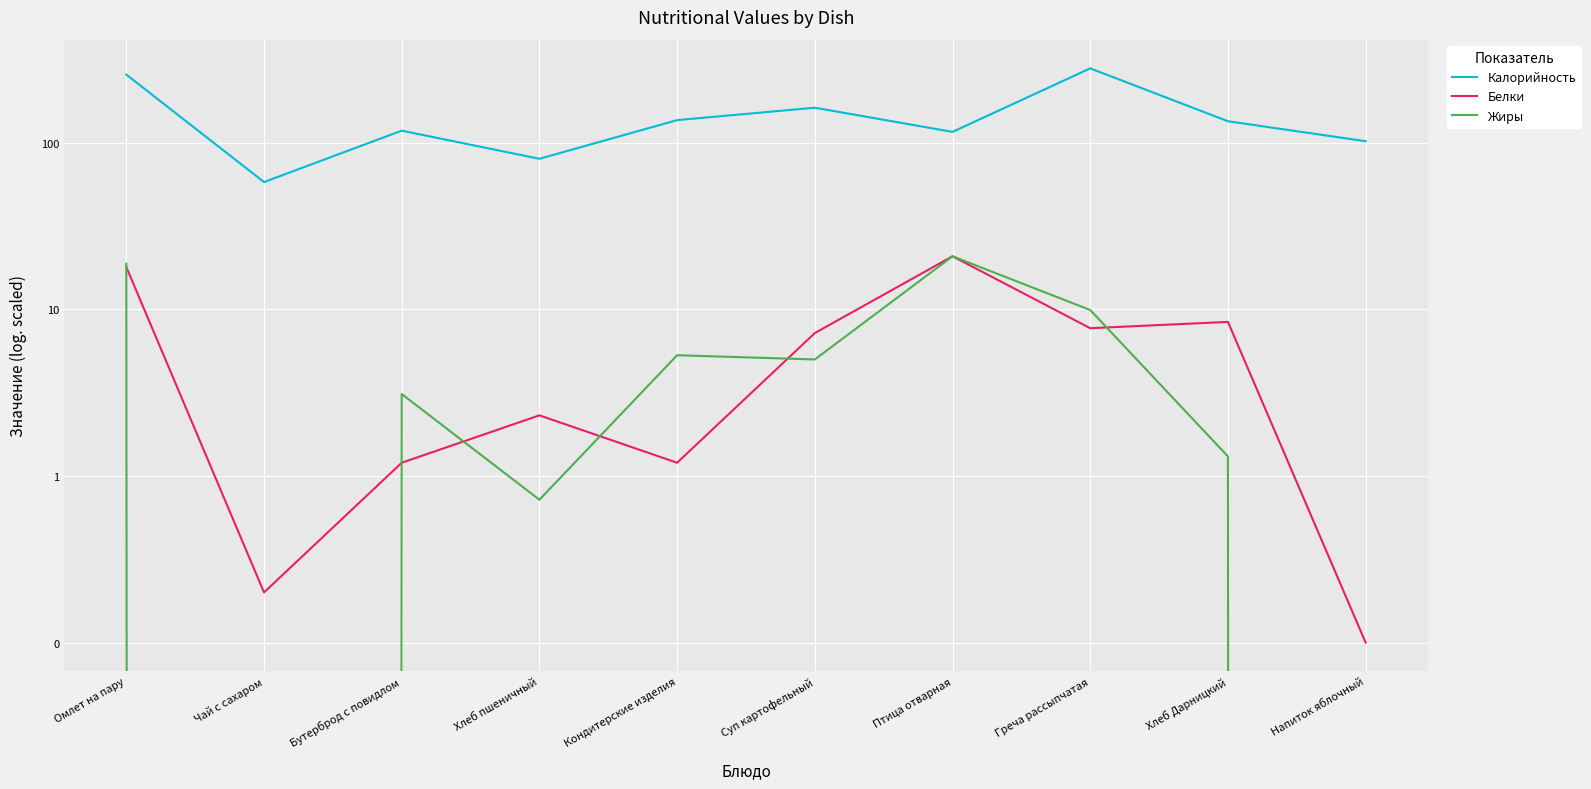

What position from the left is Греча рассыпчатая?

8